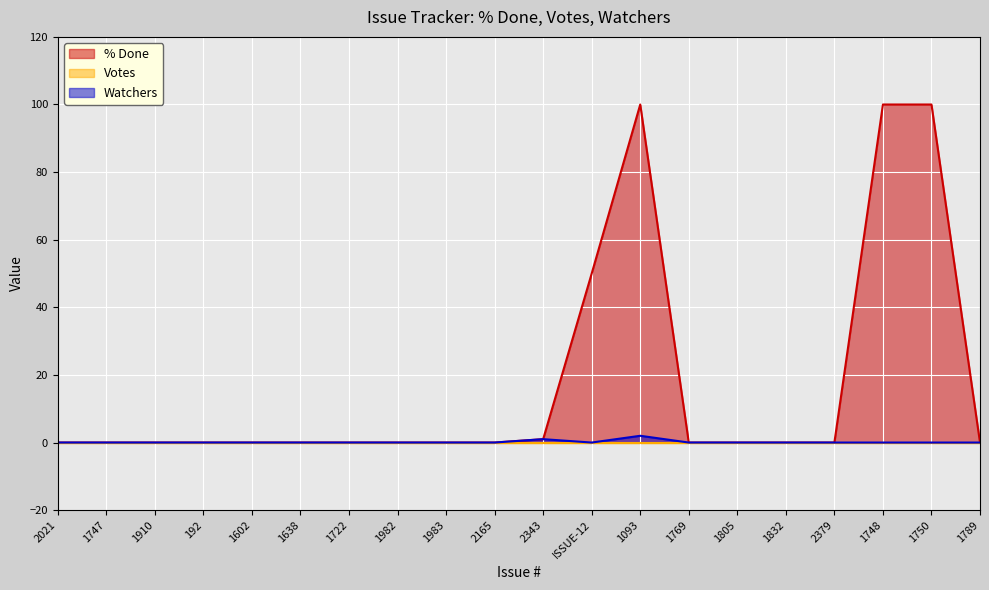

Between 1910 and ISSUE-12, which series saw the biggest shift?

% Done